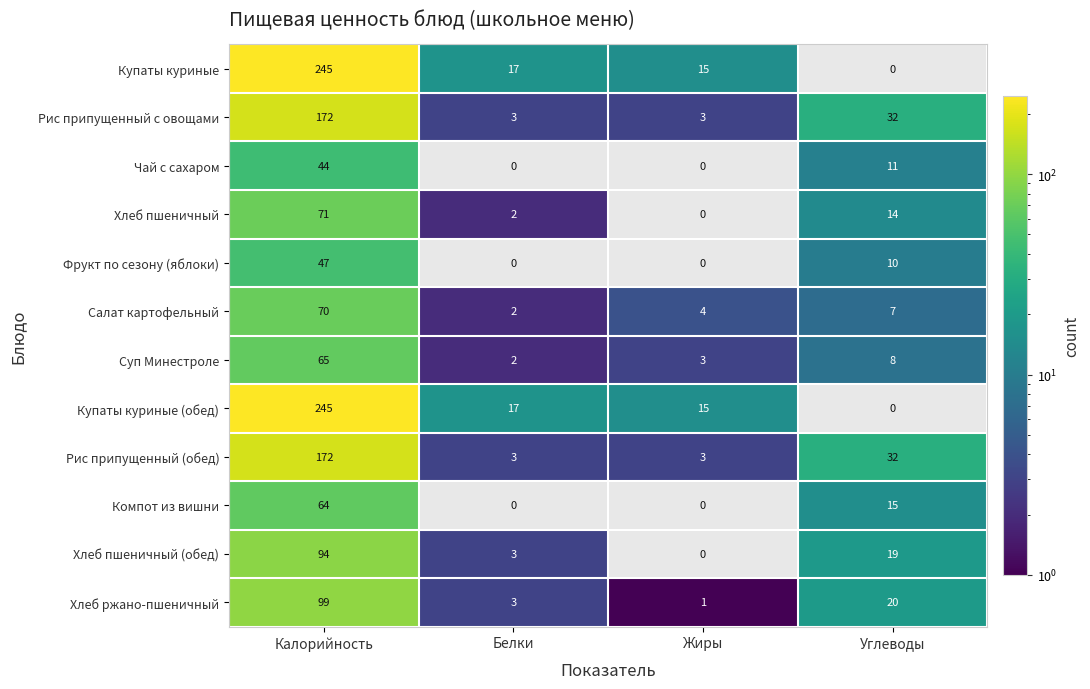

At which category is the sum across all series the highest?

Калорийность